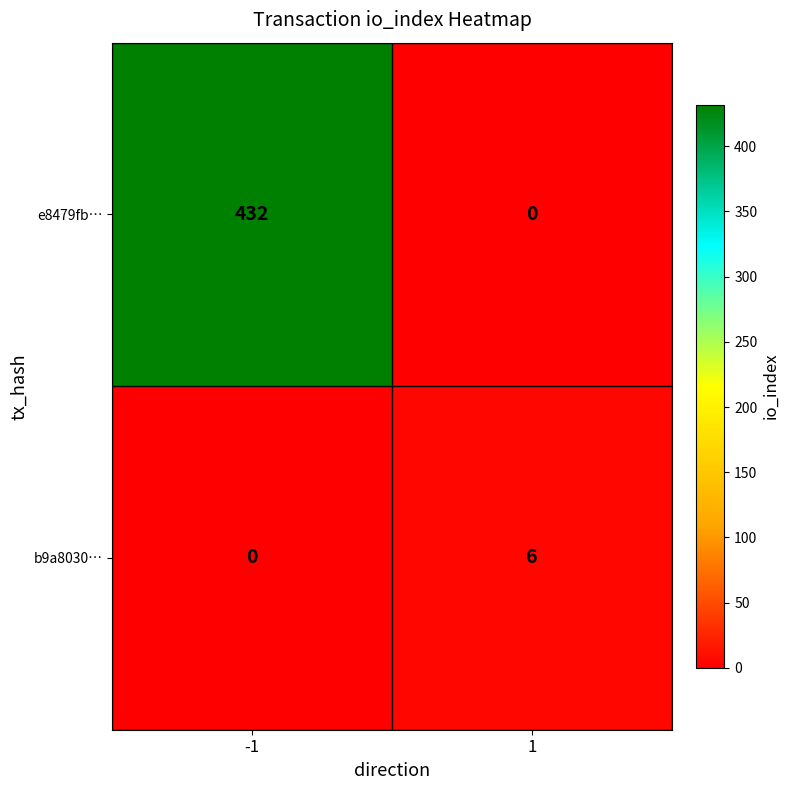

List the series in order of their peak value, highest first.

e8479fb…, b9a8030…